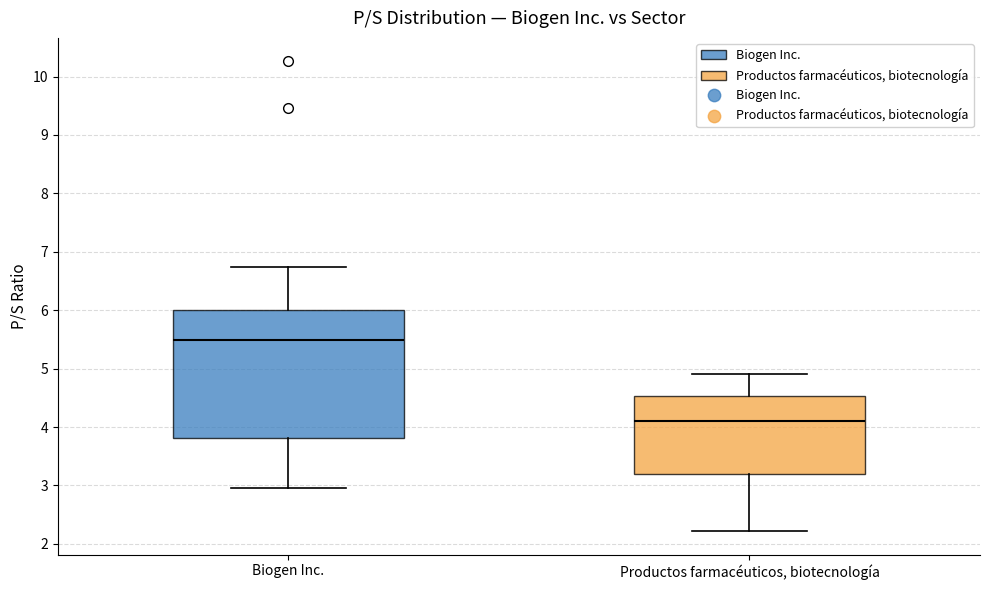

Reading left to right, read every box against the y-axis: the position of its median line, the range the box covers, and the ends of its whiskers. The values are not printed on the chart, so give them approximately, as read against the axis.

Biogen Inc.: median 5.5, box 3.8 to 6.0, whiskers 3.0 to 6.7
Productos farmacéuticos, biotecnología: median 4.1, box 3.2 to 4.5, whiskers 2.2 to 4.9